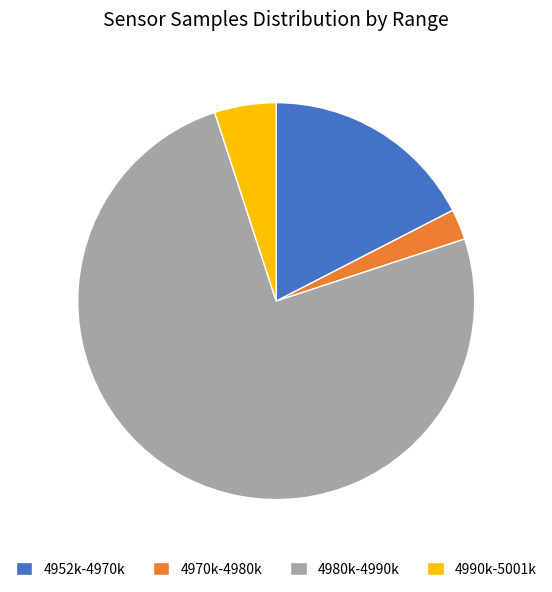

Does 4970k-4980k account for over 50% of the chart?

No